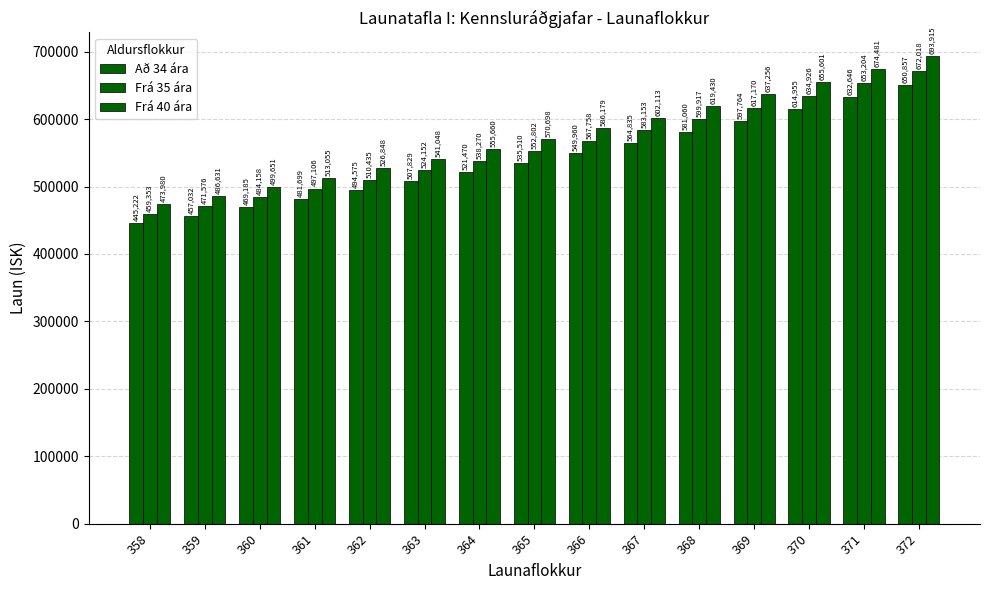

What is the spread (max minus min) of values at 365?

35188